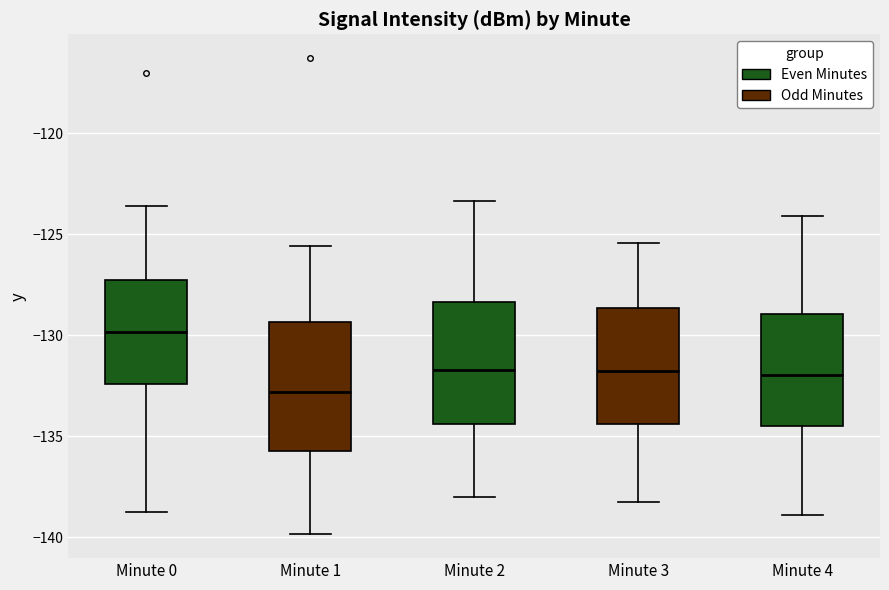

Reading left to right, transcribe this box plot: for each box, give where its median line is, the range the box spans, and where its two whiskers end, as read against the y-axis. The values are not printed on the chart, so give them approximately, as read against the axis.

Minute 0: median -130.0, box -132.5 to -127.0, whiskers -139.0 to -123.5
Minute 1: median -133.0, box -135.5 to -129.5, whiskers -140.0 to -125.5
Minute 2: median -131.5, box -134.5 to -128.5, whiskers -138.0 to -123.5
Minute 3: median -132.0, box -134.5 to -128.5, whiskers -138.0 to -125.5
Minute 4: median -132.0, box -134.5 to -129.0, whiskers -139.0 to -124.0